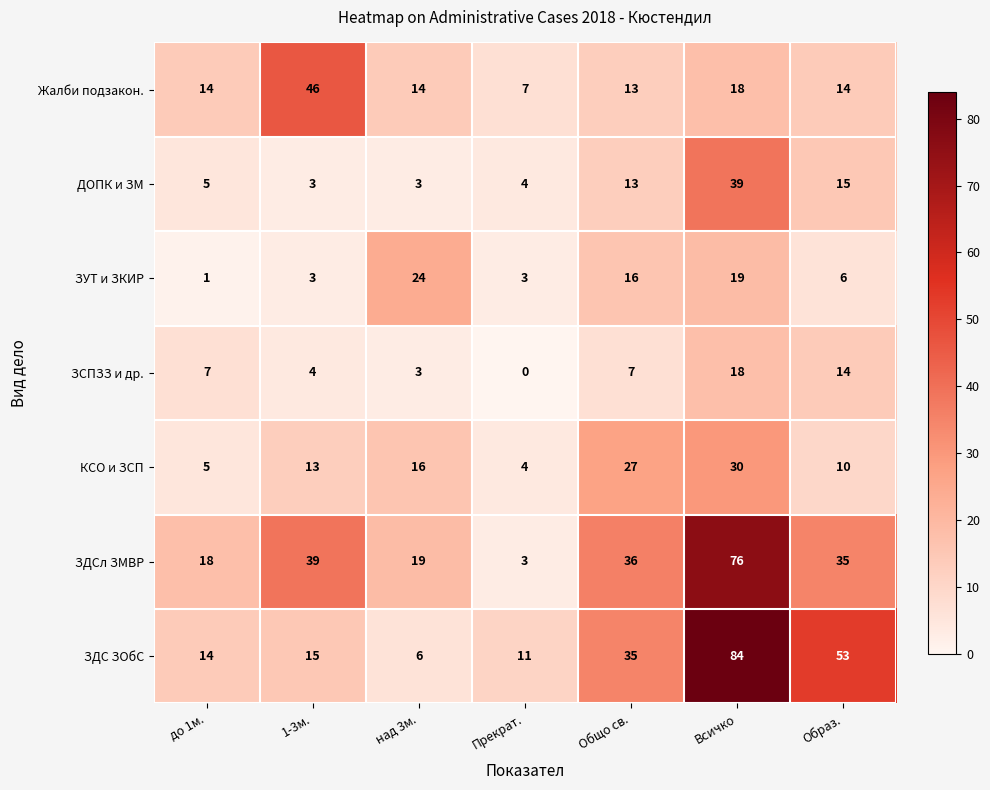

Which series has the widest spread of values?

ЗДС ЗОбС